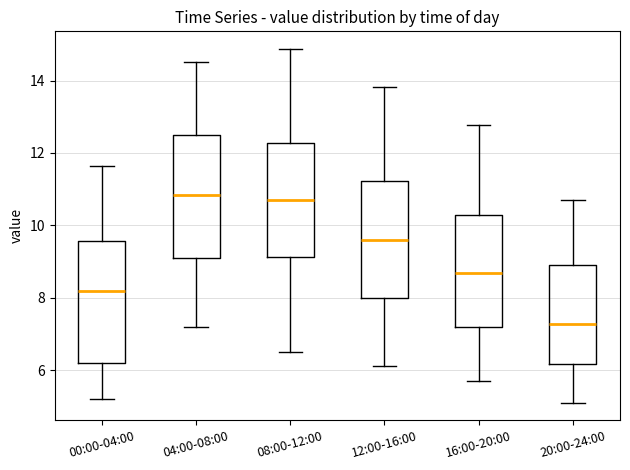

Where is the lower edge of the box for 00:00-04:00 on the y-axis? The values are not printed on the chart, so give them approximately, as read against the axis.

6.2